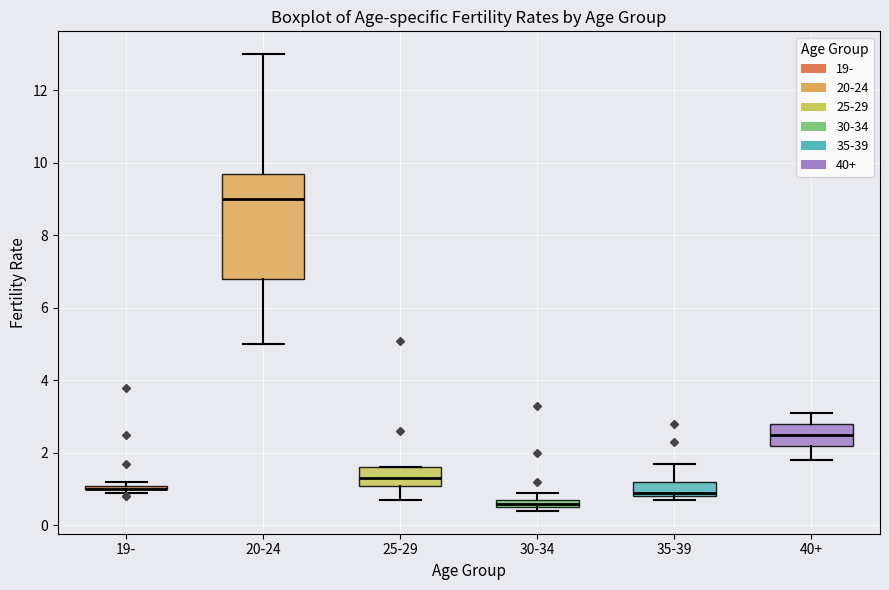

Where is the upper edge of the box for 40+ on the y-axis? The values are not printed on the chart, so give them approximately, as read against the axis.

2.8